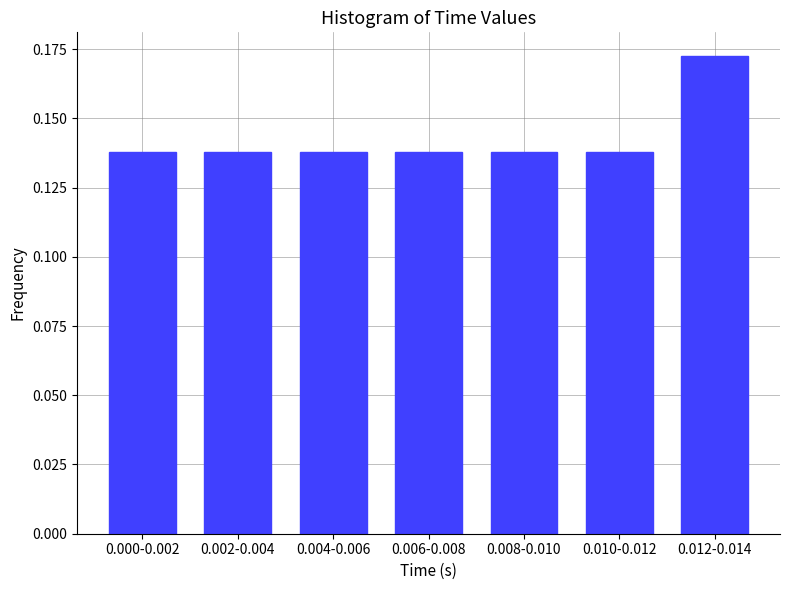

Between 0.012-0.014 and 0.004-0.006, which is larger?

0.012-0.014